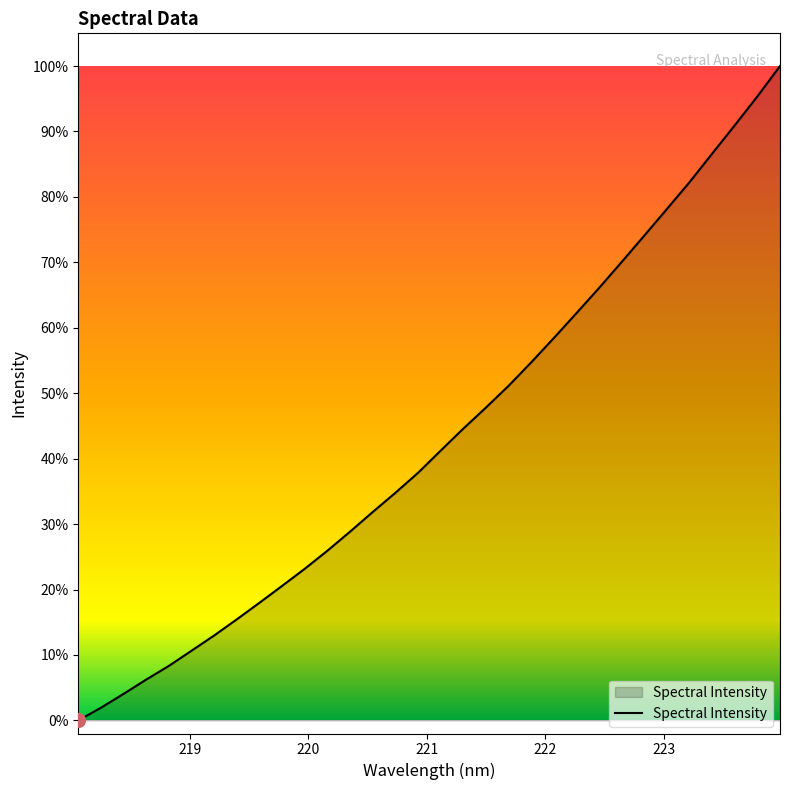

Does the chart have visible grid lines?

No